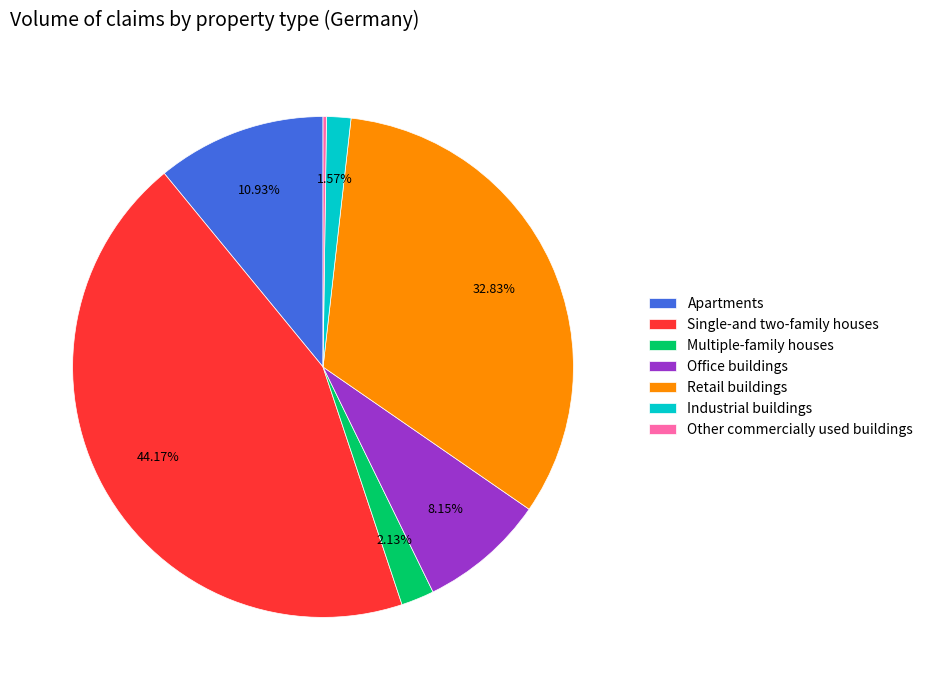

To the nearest percent, what is the difference between the Industrial buildings and Retail buildings slice percentages?

31%